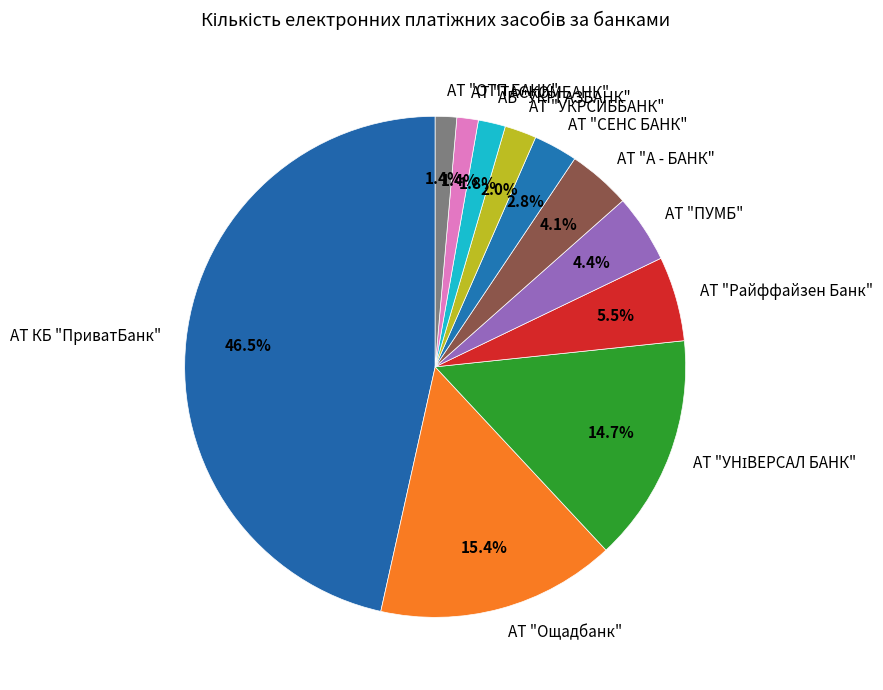

Is АБ "УКРГАЗБАНК" the majority of the pie?

No